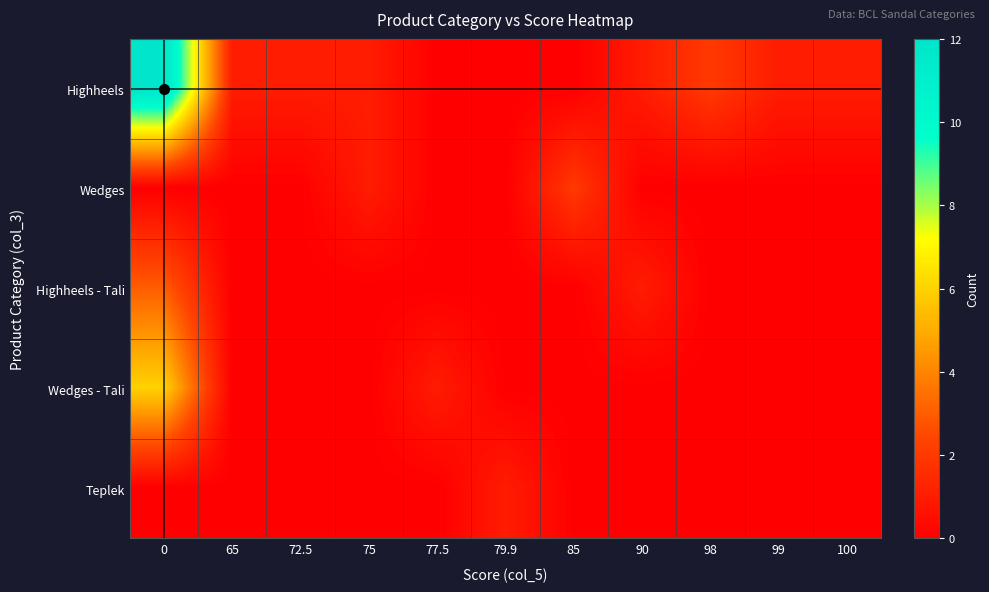

Rank the series at 85 from highest to lowest value.

Wedges, Highheels, Highheels - Tali, Wedges - Tali, Teplek